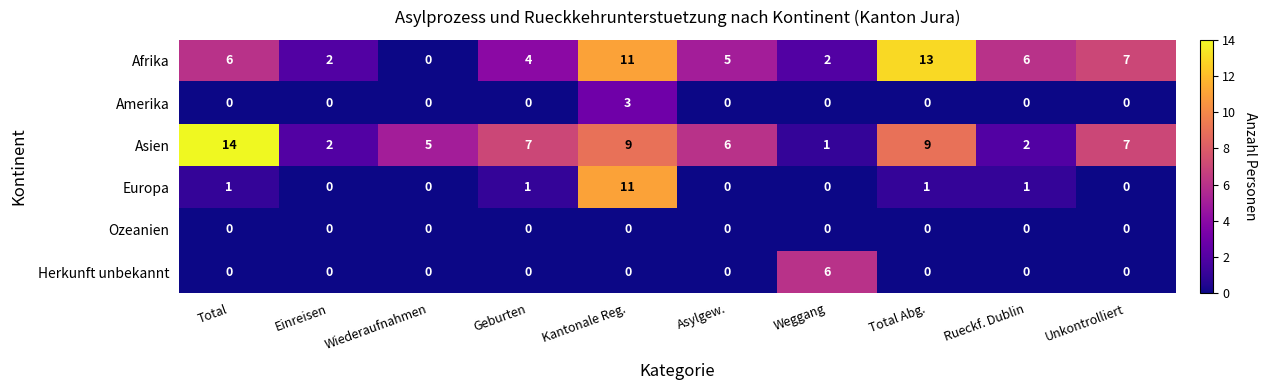

How many series are shown in this chart?

6